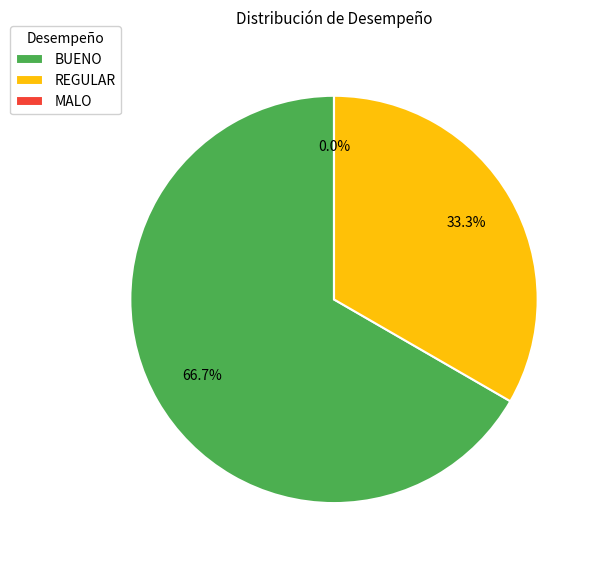

To the nearest percent, what is the difference between the largest and smallest slice percentages?

67%